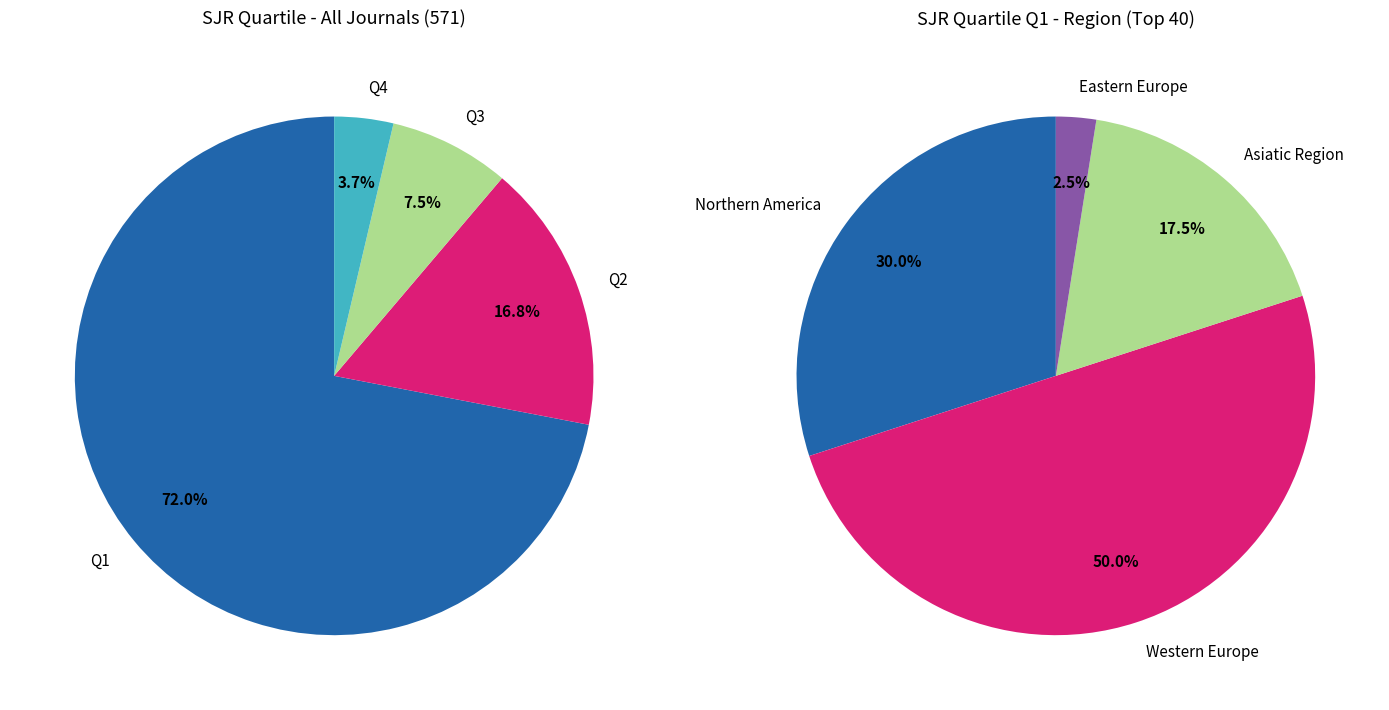

To the nearest percent, what is the combined percentage of Q4 and Q1?

76%